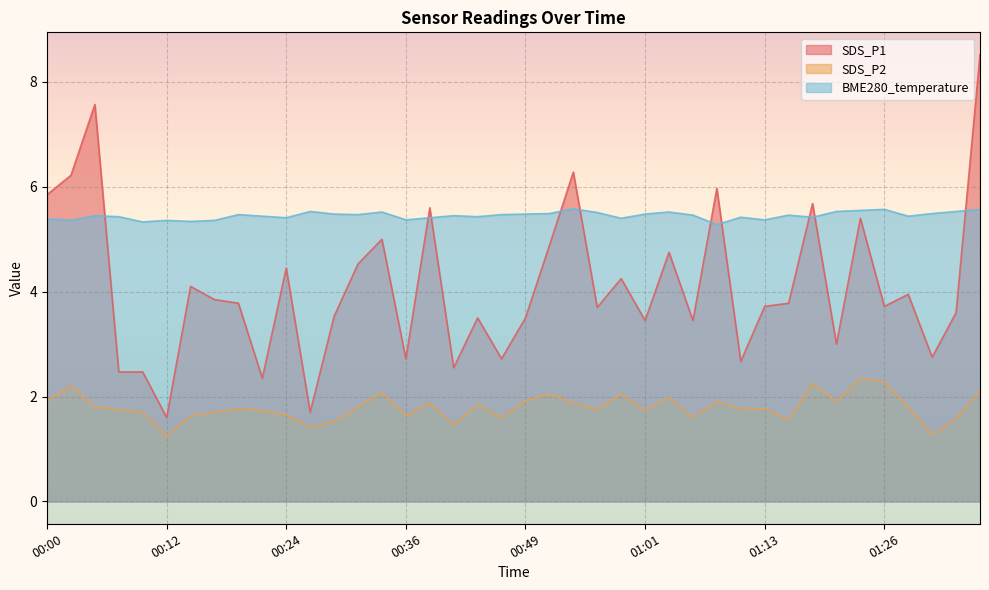

What is the approximate value of SDS_P2 at 01:31?

1.3